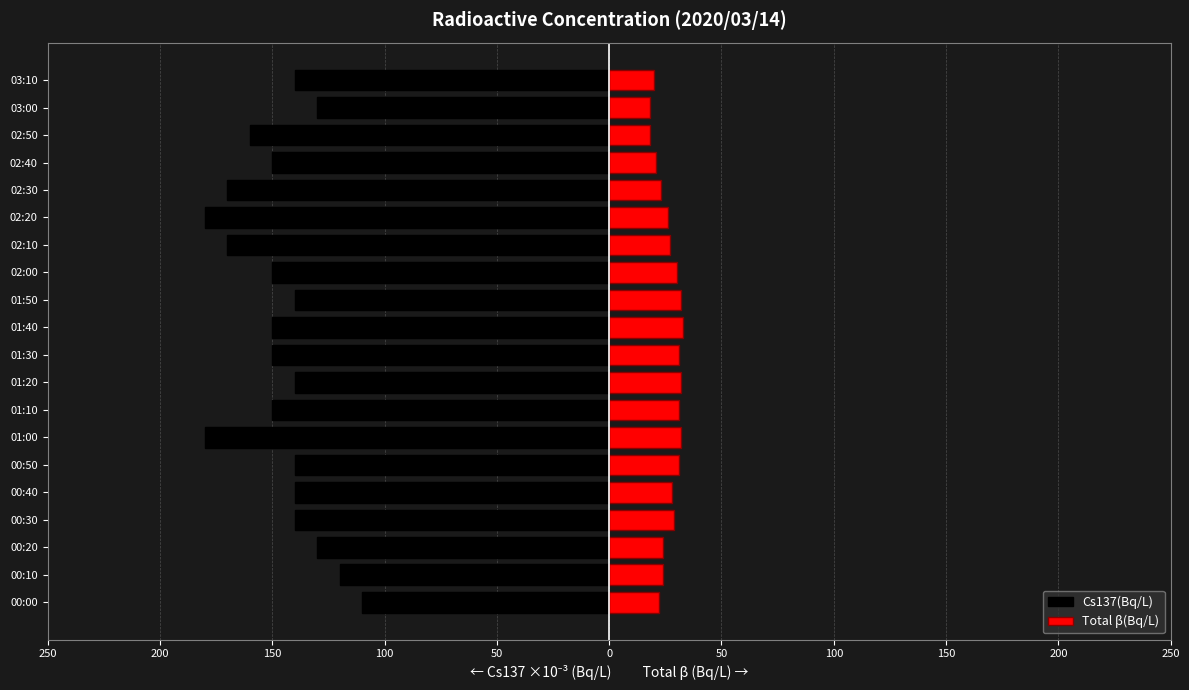

What is the difference between the maximum and minimum values in the Total β(Bq/L) series?

15